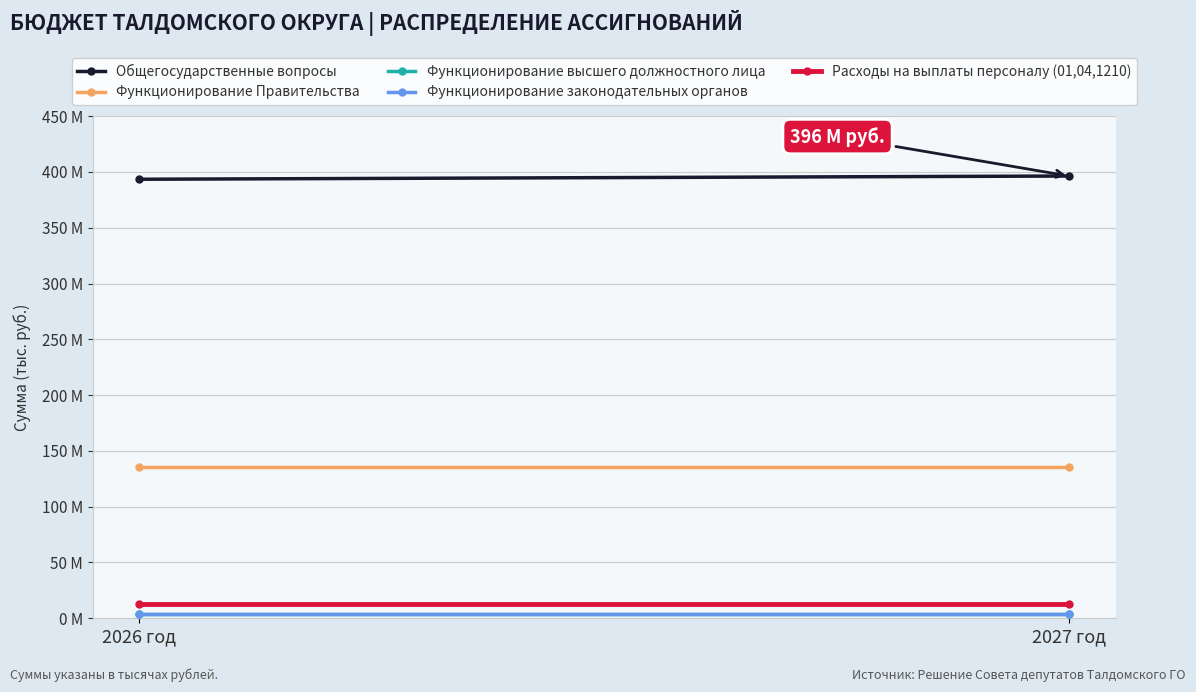

How many lines are shown in the chart?

5